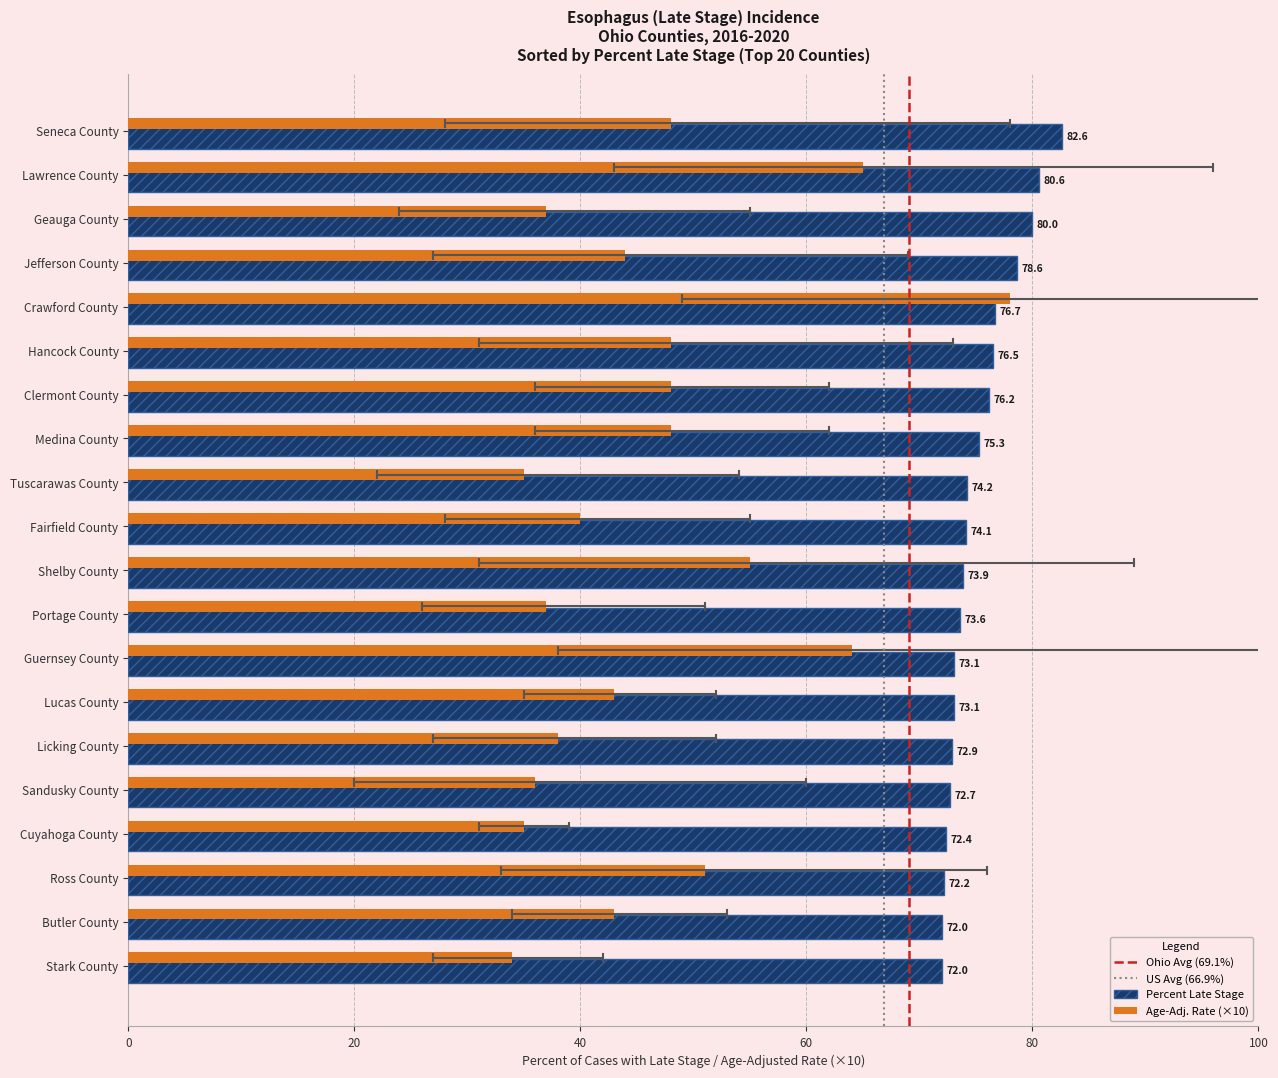

The Percent Late Stage series shows 82.6 at Seneca County. True or false?

True